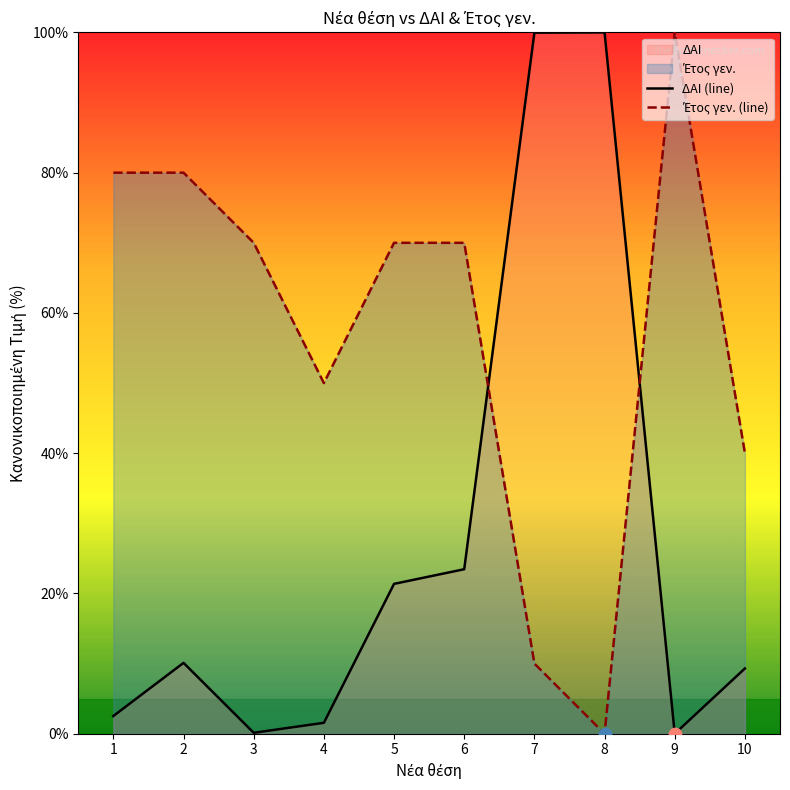

What is the total value across all series at 6?

93.5